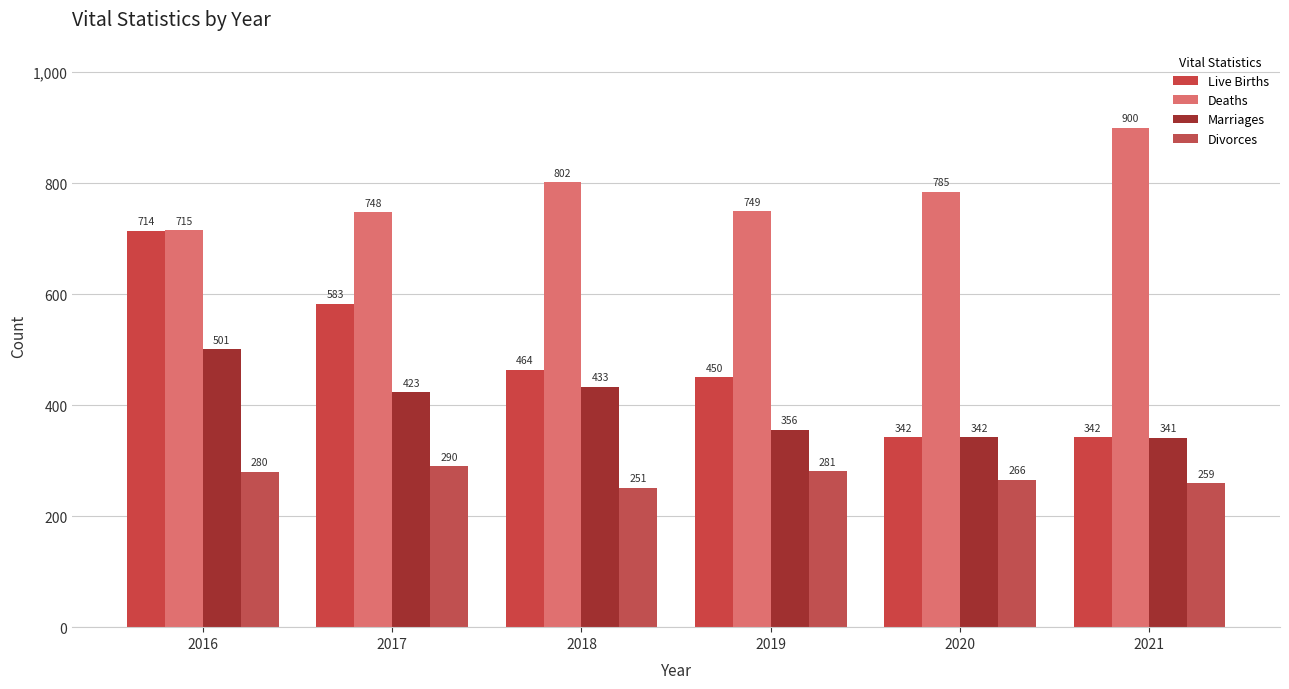

What is the approximate value of Divorces at 2017, to the nearest 10?

290